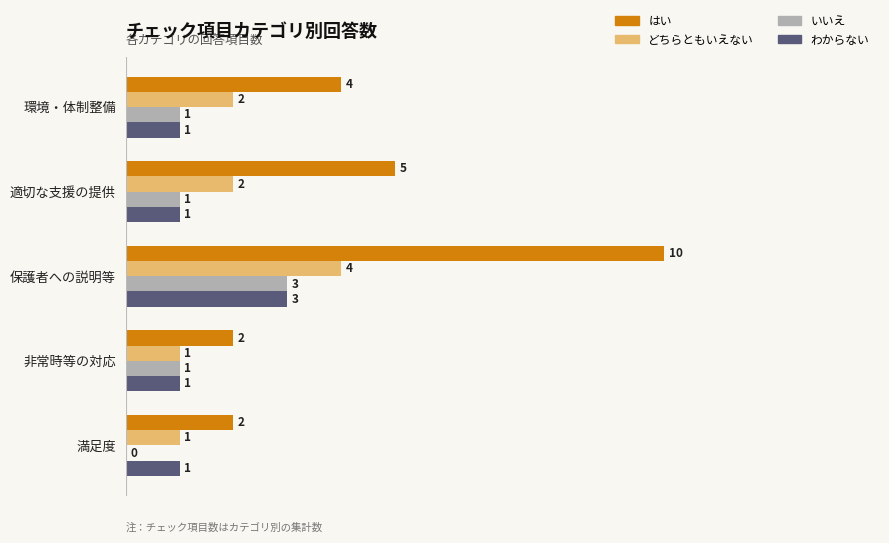

What is the greatest value displayed?

10